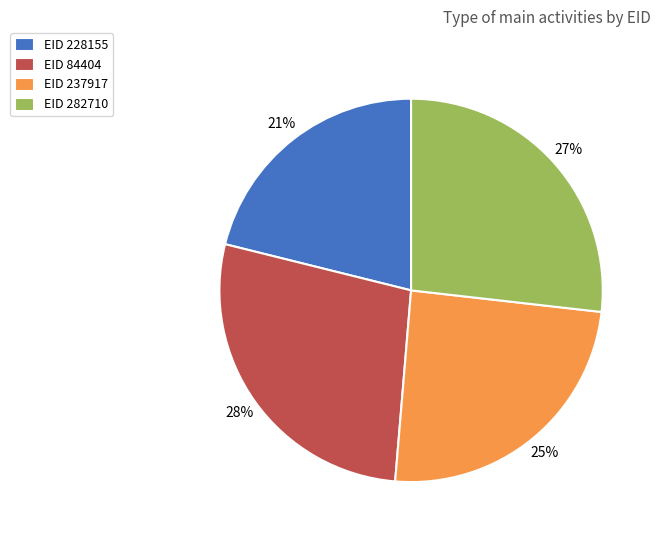

Which slice is the smallest?

EID 228155